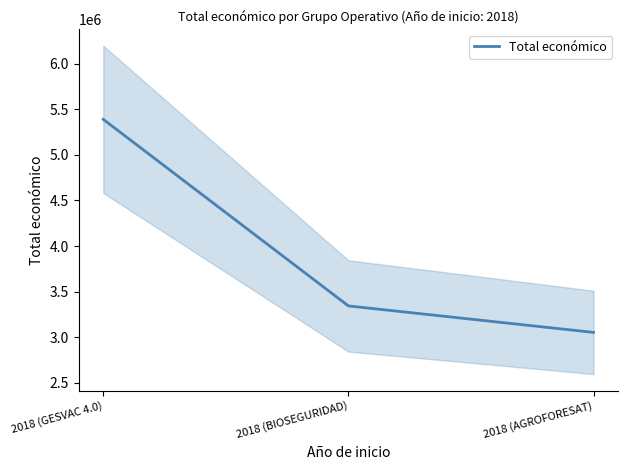

What is the change in value from 2018 (GESVAC 4.0) to 2018 (AGROFORESAT)?

-2339025